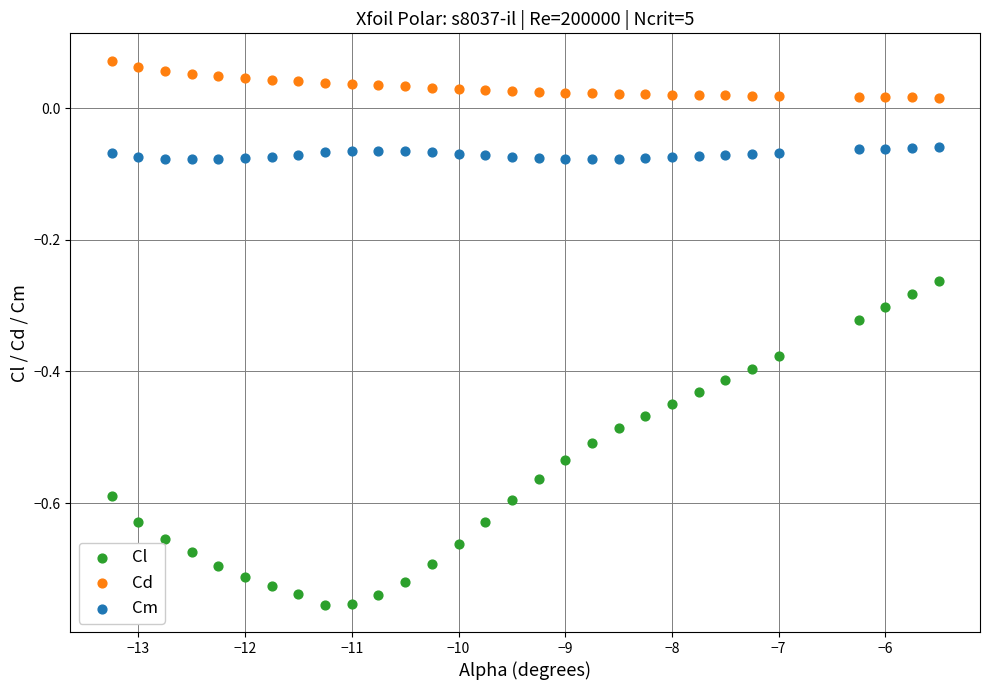

Which series reaches the maximum Y coordinate?

Cd